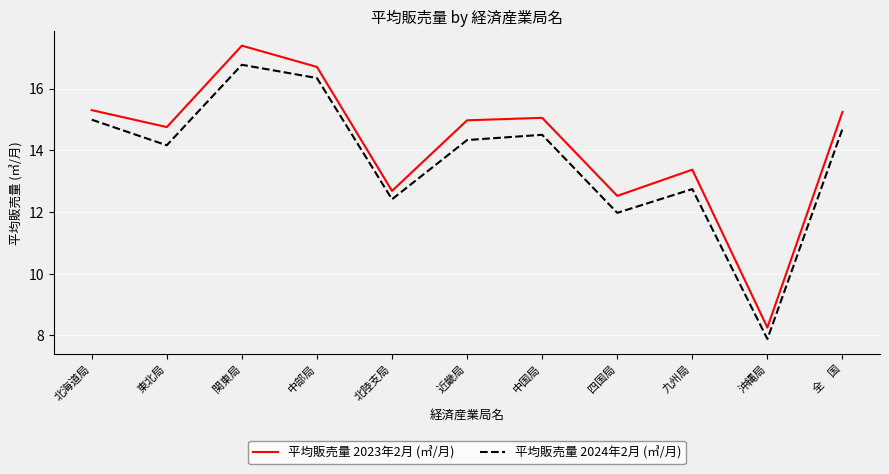

Where is the first local maximum for 平均販売量 2023年2月 (㎥/月)?

関東局